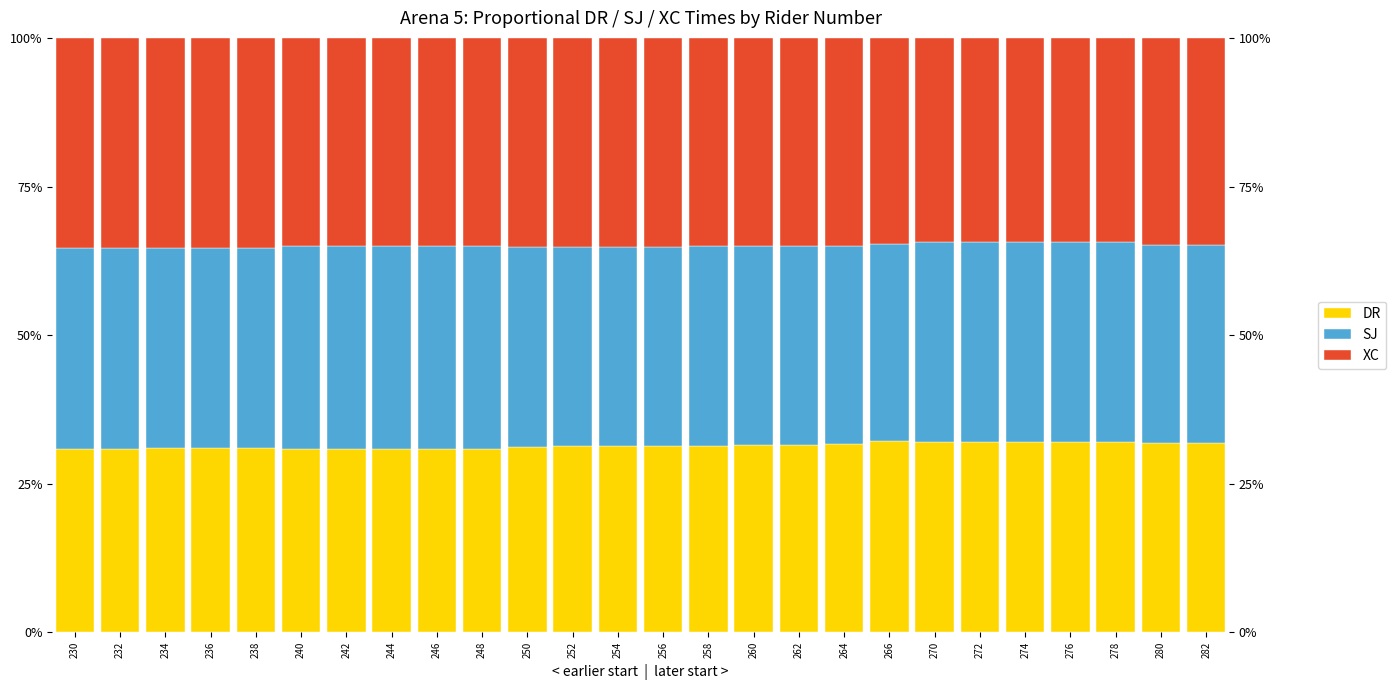

List the series in order of their peak value, highest first.

XC, SJ, DR